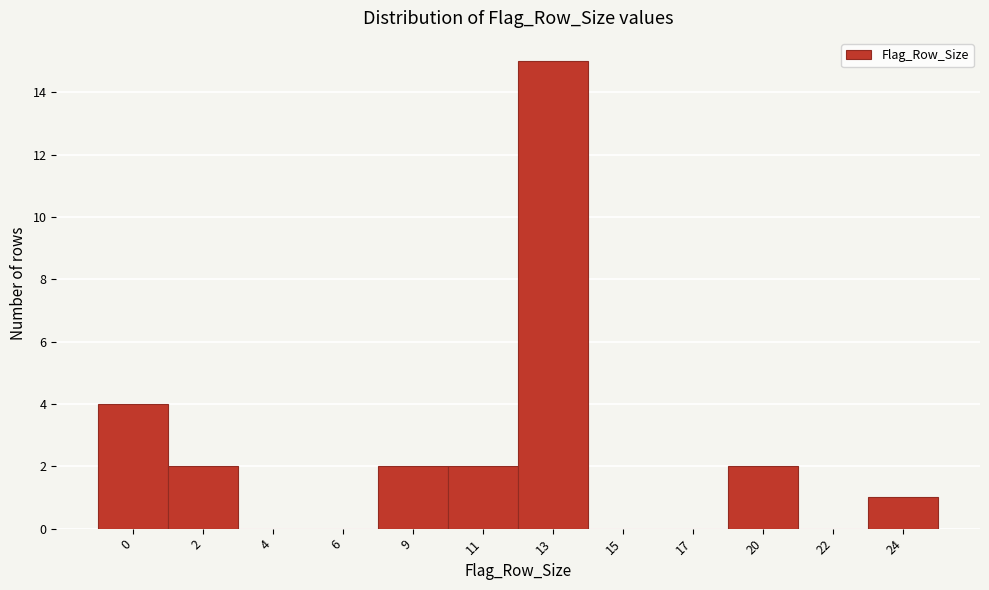

Reading right to left, what are all the values shown in this chart?

24=1	22=0	20=2	17=0	15=0	13=15	11=2	9=2	6=0	4=0	2=2	0=4